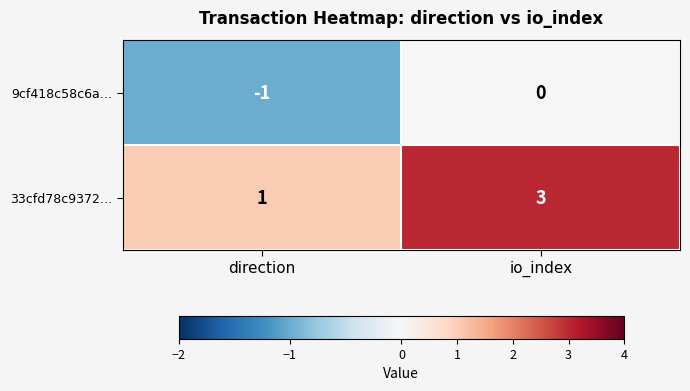

What is the maximum value shown in the chart?

3